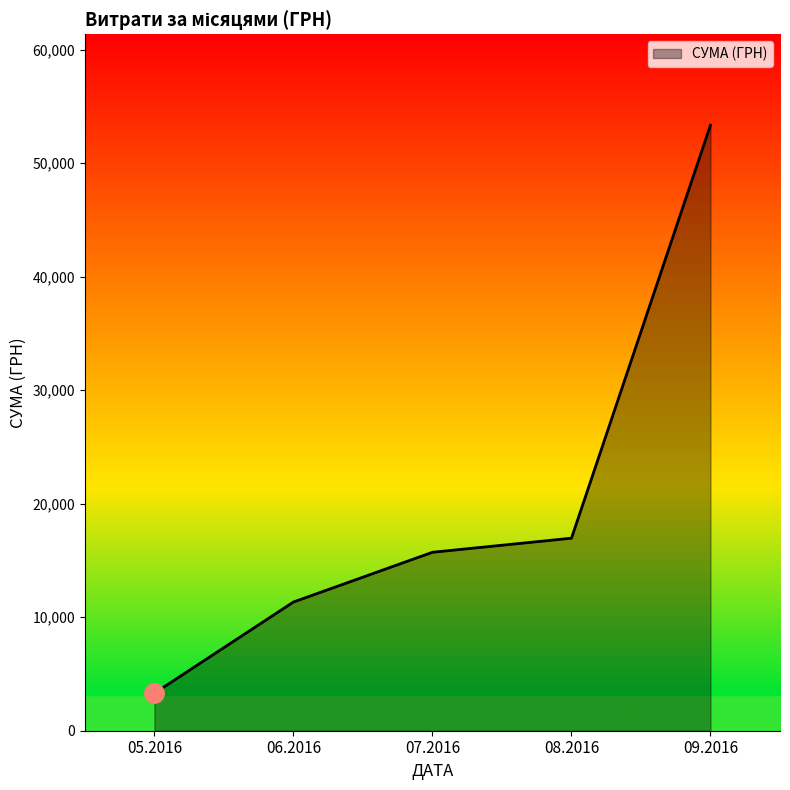

How many categories are shown in the chart?

5